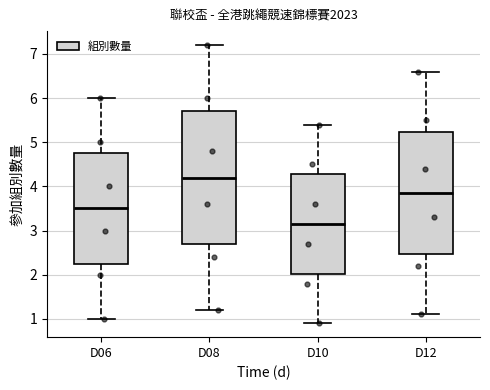

Where does the upper whisker of the box for D12 end on the y-axis? The values are not printed on the chart, so give them approximately, as read against the axis.

6.6